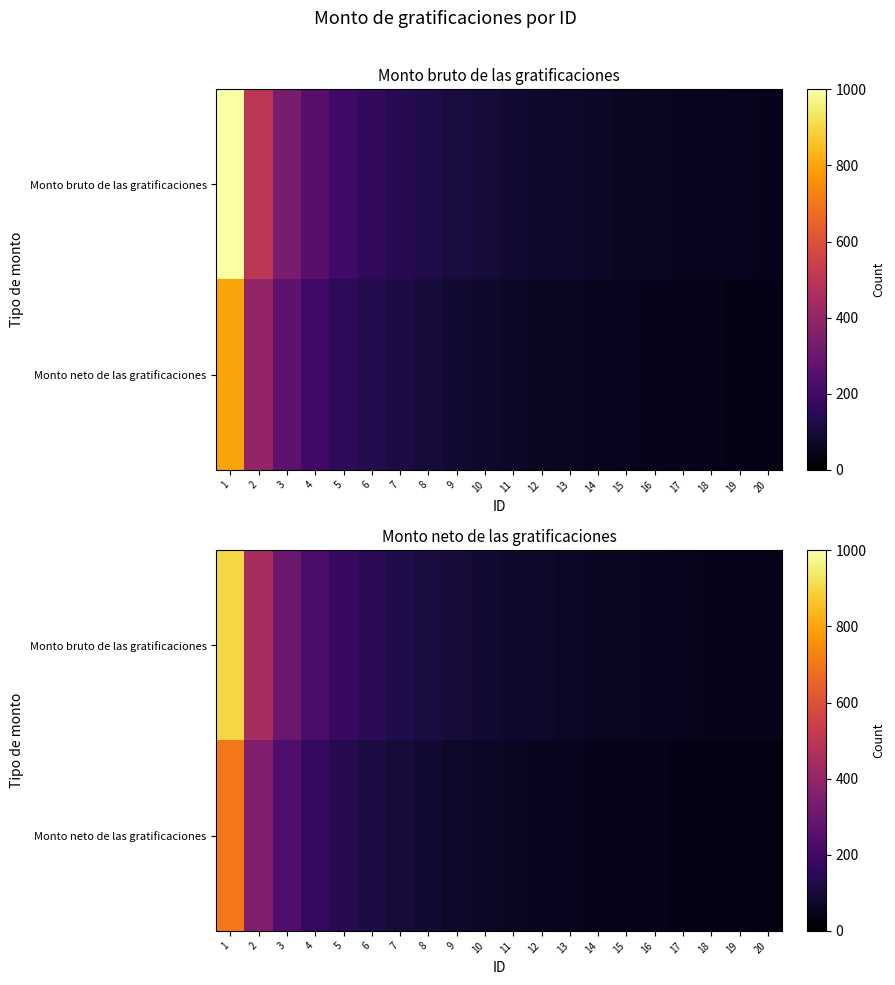

What is the minimum value for Monto neto de las gratificaciones?

35